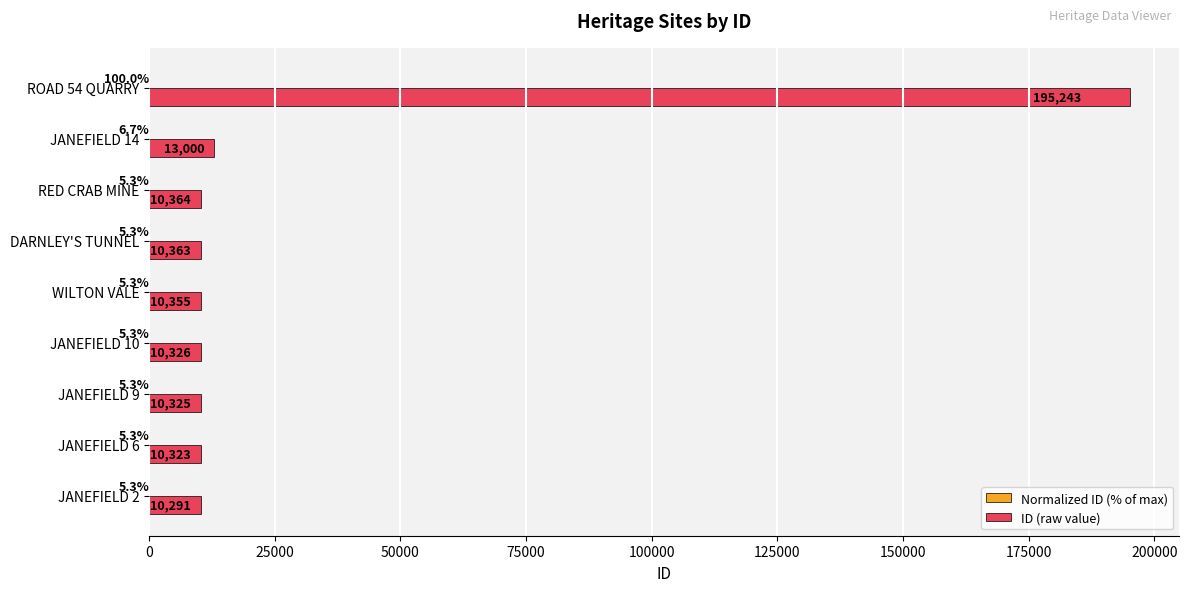

Which series has the largest total across all categories?

ID (raw value)